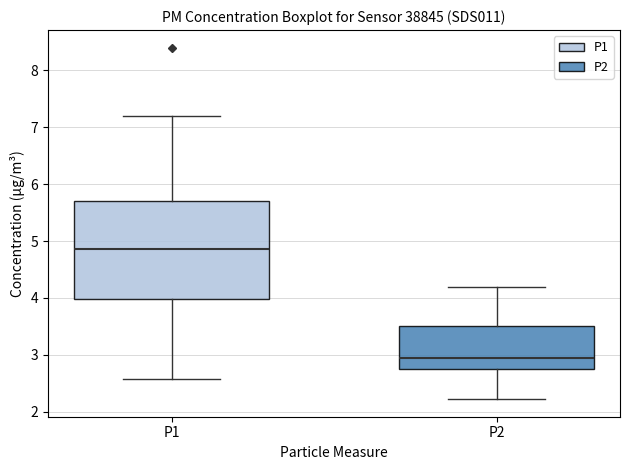

Reading left to right, transcribe this box plot: for each box, give where its median line is, the range the box spans, and where its two whiskers end, as read against the y-axis. The values are not printed on the chart, so give them approximately, as read against the axis.

P1: median 4.9, box 4.0 to 5.7, whiskers 2.6 to 7.2
P2: median 2.9, box 2.7 to 3.5, whiskers 2.2 to 4.2